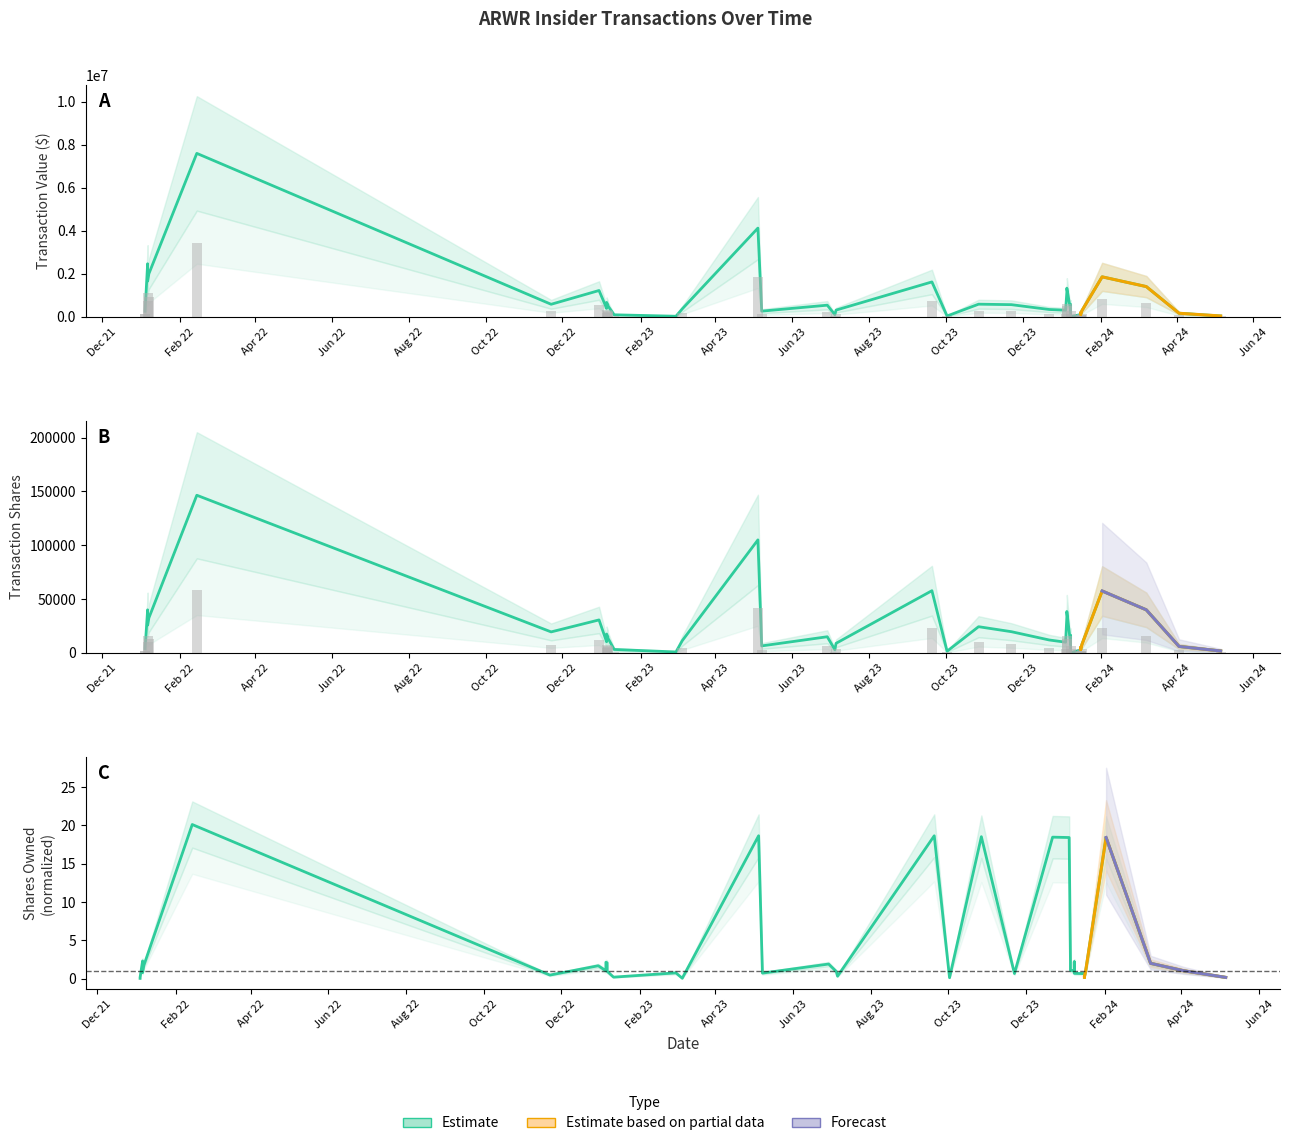

How many bars are there in total?

40